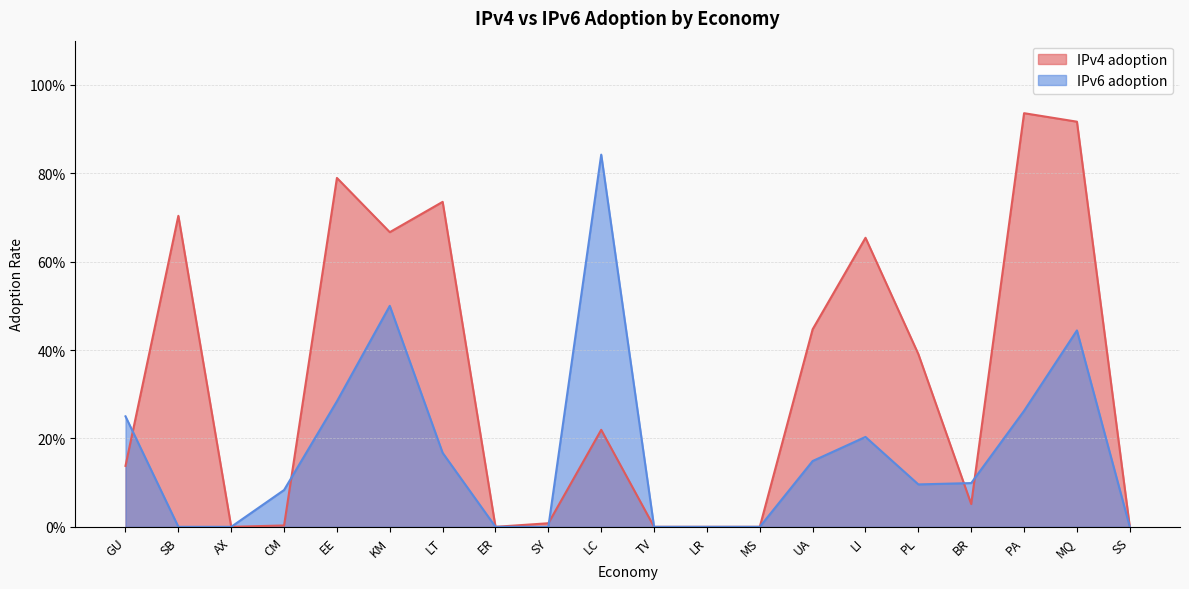

Rank the categories by IPv6 adoption value from lowest to highest.

SB, AX, ER, SY, TV, LR, MS, SS, CM, PL, BR, UA, LT, LI, GU, PA, EE, MQ, KM, LC